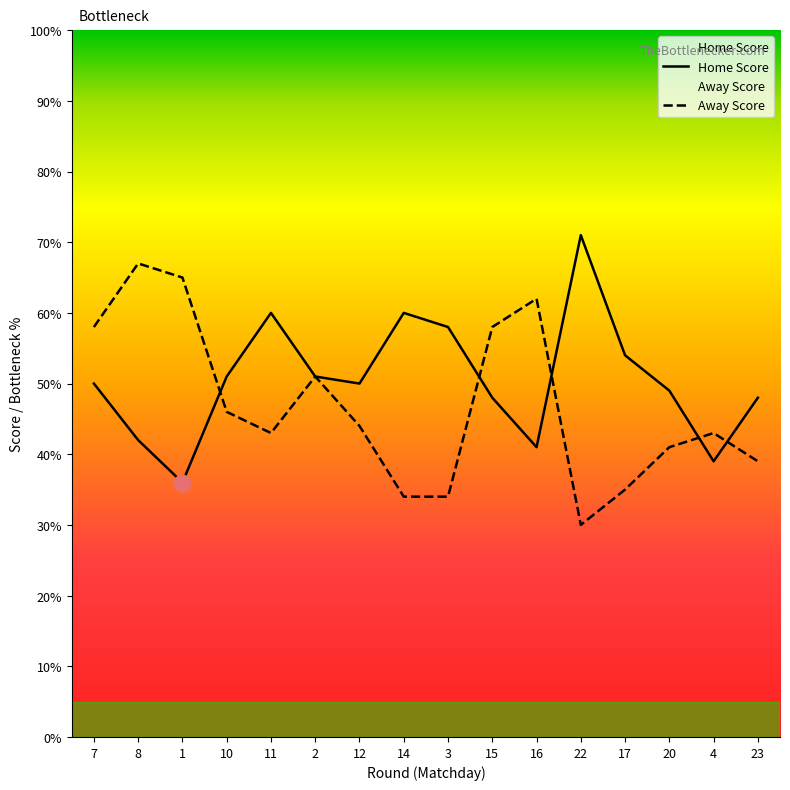

Rank the series by their average value, from highest to lowest.

Home Score, Away Score